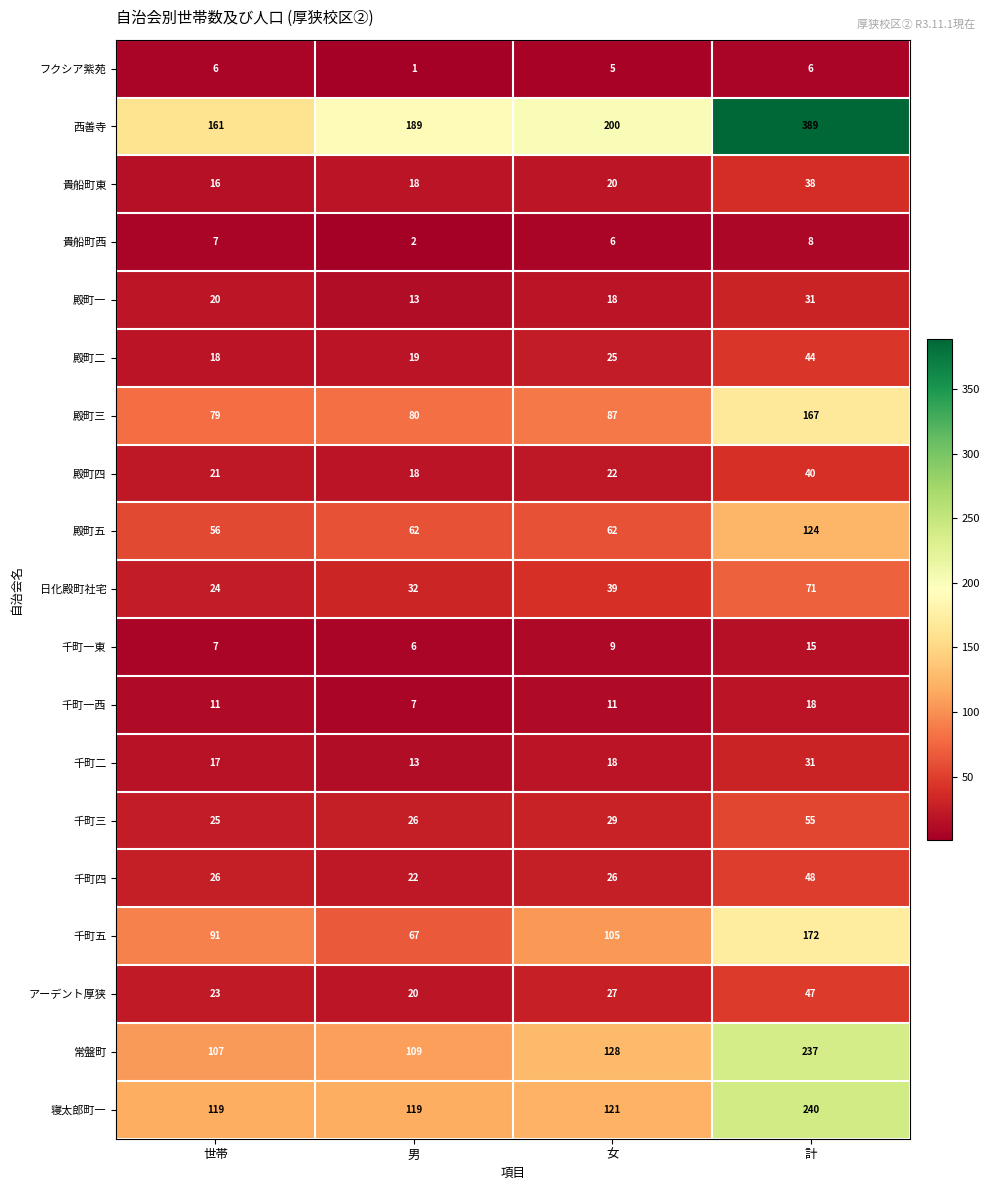

At which category is the sum across all series the highest?

計